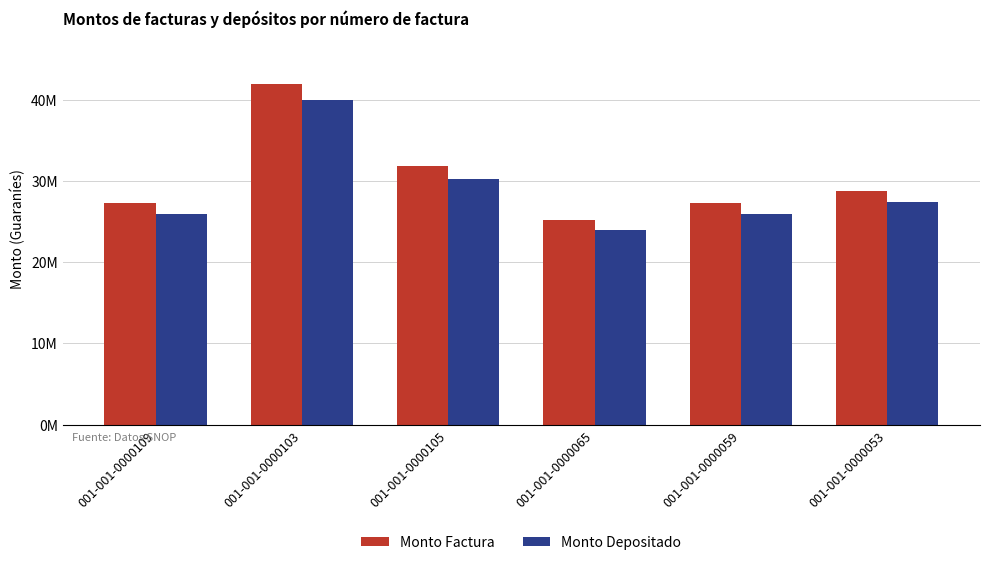

What is the minimum value for Monto Depositado?

23964741